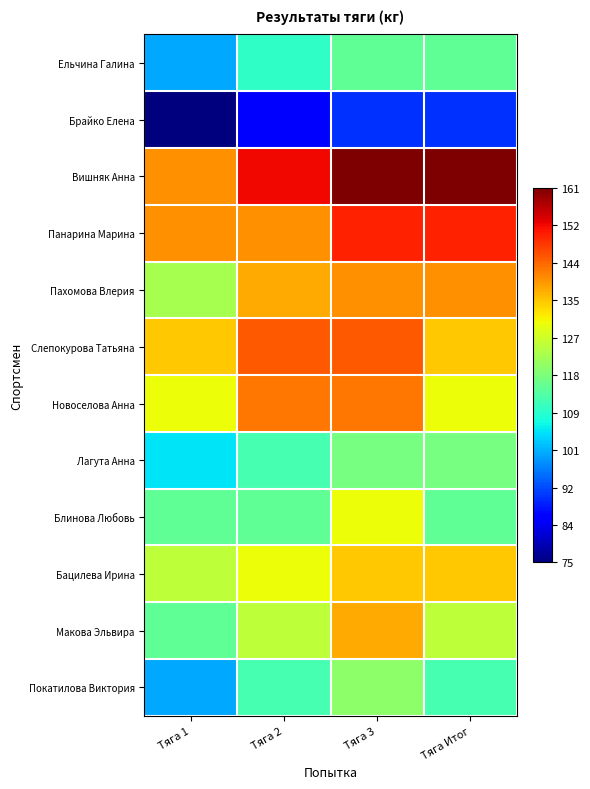

Reading left to right, what are all the values shown in this chart?

Ельчина Галина: Тяга 1=100.0	Тяга 2=110.0	Тяга 3=115.0	Тяга Итог=115.0
Брайко Елена: Тяга 1=75.0	Тяга 2=85.0	Тяга 3=90.0	Тяга Итог=90.0
Вишняк Анна: Тяга 1=140.0	Тяга 2=152.5	Тяга 3=161.0	Тяга Итог=161.0
Панарина Марина: Тяга 1=140.0	Тяга 2=140.0	Тяга 3=150.0	Тяга Итог=150.0
Пахомова Влерия: Тяга 1=122.5	Тяга 2=137.5	Тяга 3=140.0	Тяга Итог=140.0
Слепокурова Татьяна: Тяга 1=135.0	Тяга 2=145.0	Тяга 3=145.0	Тяга Итог=135.0
Новоселова Анна: Тяга 1=130.0	Тяга 2=142.5	Тяга 3=142.5	Тяга Итог=130.0
Лагута Анна: Тяга 1=105.0	Тяга 2=112.5	Тяга 3=117.5	Тяга Итог=117.5
Блинова Любовь: Тяга 1=115.0	Тяга 2=115.0	Тяга 3=130.0	Тяга Итог=115.0
Бацилева Ирина: Тяга 1=125.0	Тяга 2=130.0	Тяга 3=135.0	Тяга Итог=135.0
Макова Эльвира: Тяга 1=115.0	Тяга 2=125.0	Тяга 3=137.5	Тяга Итог=125.0
Покатилова Виктория: Тяга 1=100.0	Тяга 2=112.5	Тяга 3=120.0	Тяга Итог=112.5